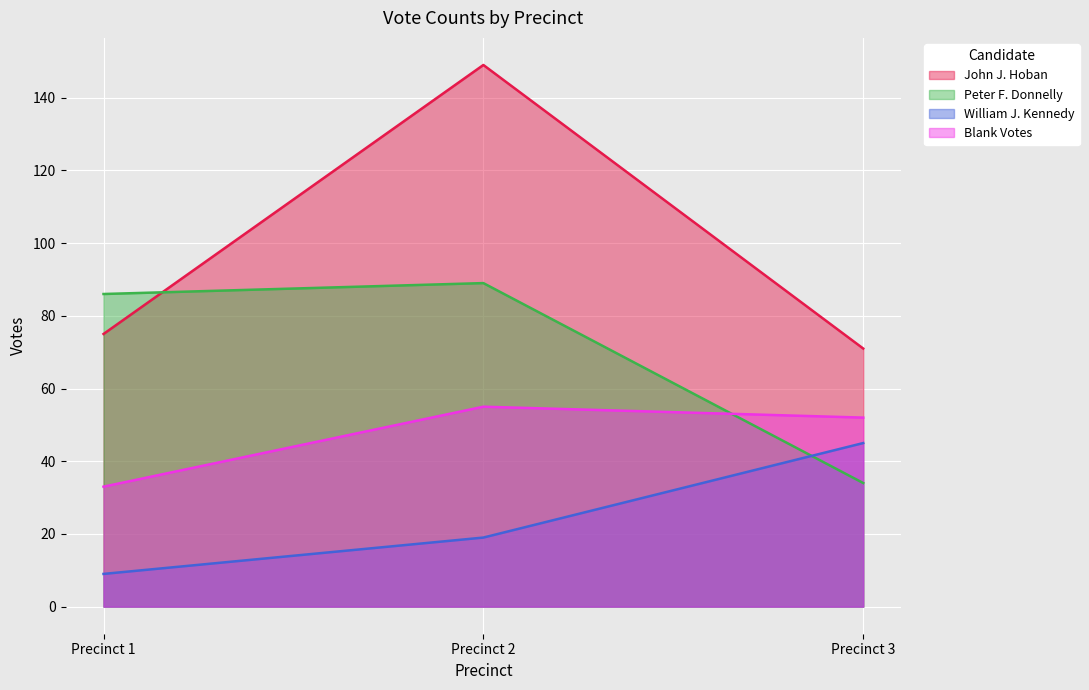

How many distinct data groups are displayed?

4